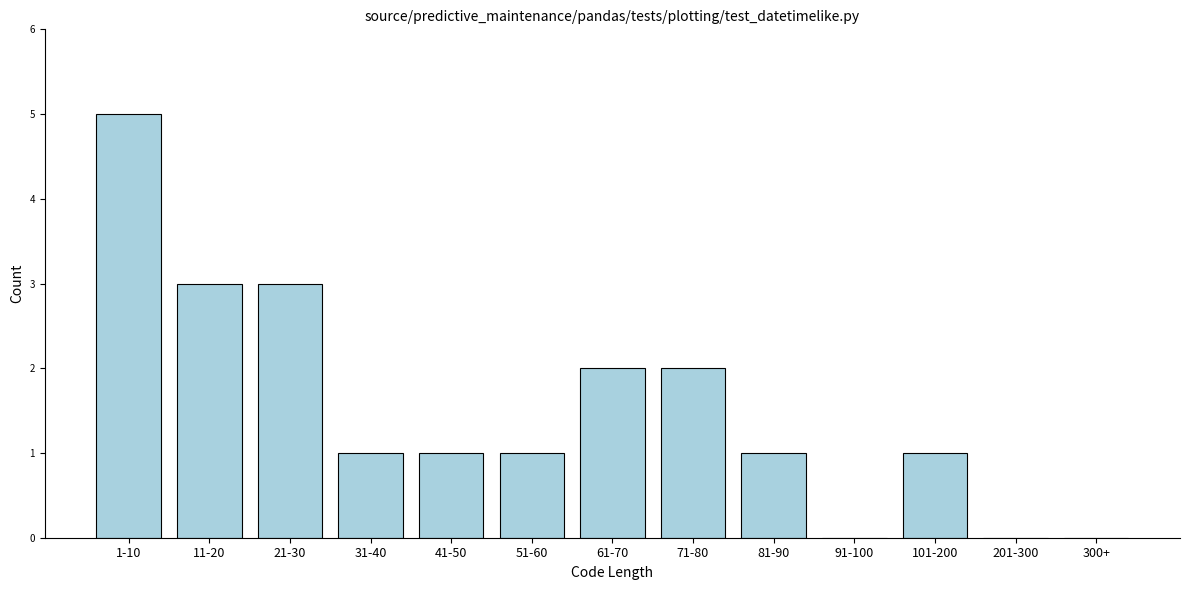

Reading left to right, transcribe all the data shown in this chart.

1-10=5	11-20=3	21-30=3	31-40=1	41-50=1	51-60=1	61-70=2	71-80=2	81-90=1	91-100=0	101-200=1	201-300=0	300+=0